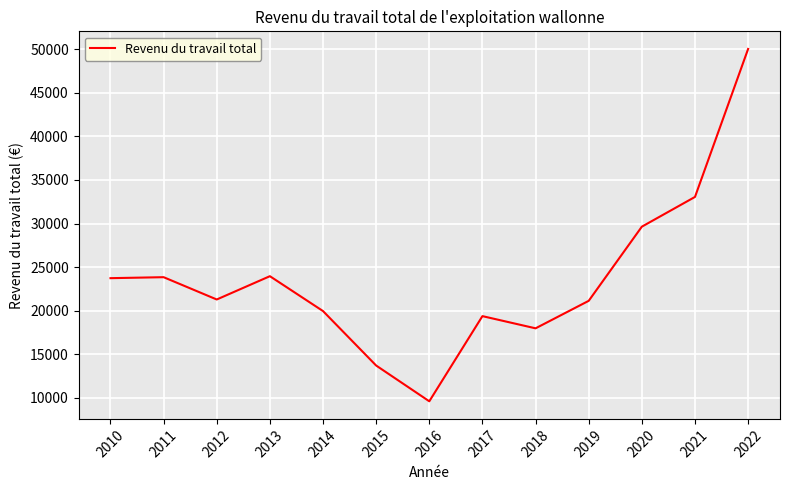

Which category has the highest value across all series?

2022